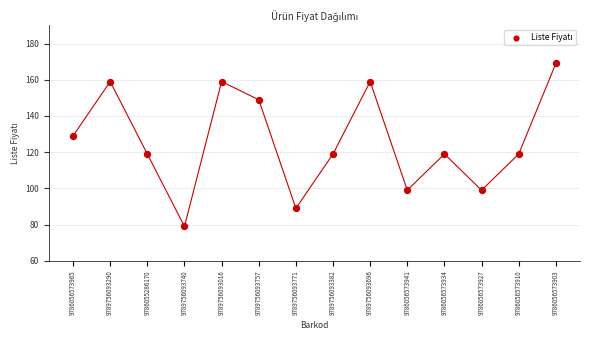

What is the range of Y values (max minus min)?

90